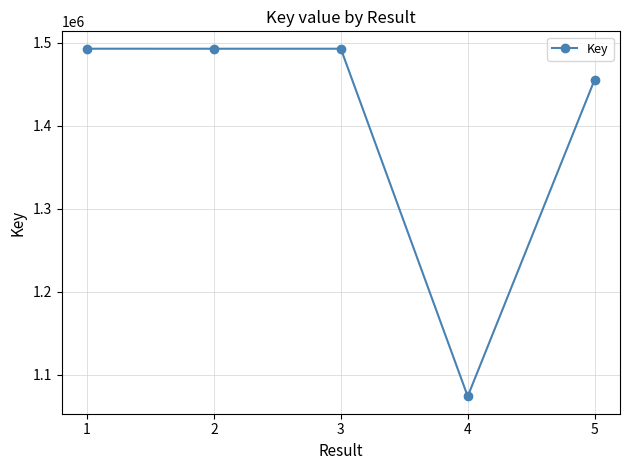

Approximately how many times larger is the value at 3 compared to 1?

1.0